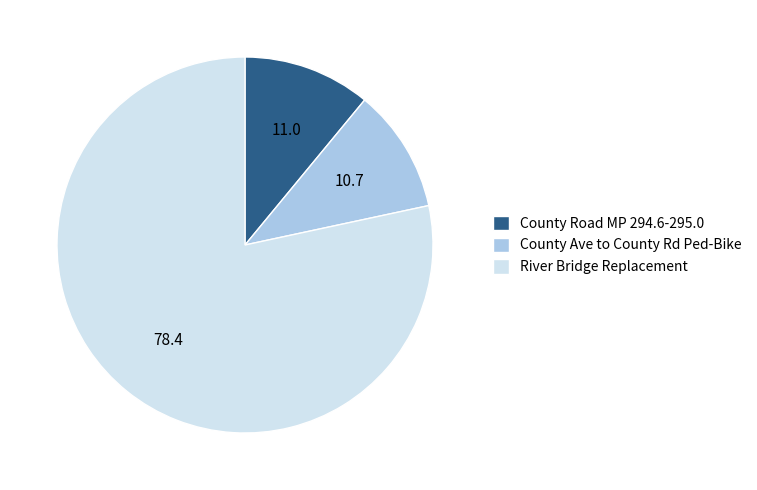

Between County Road MP 294.6-295.0 and River Bridge Replacement, which is larger?

River Bridge Replacement